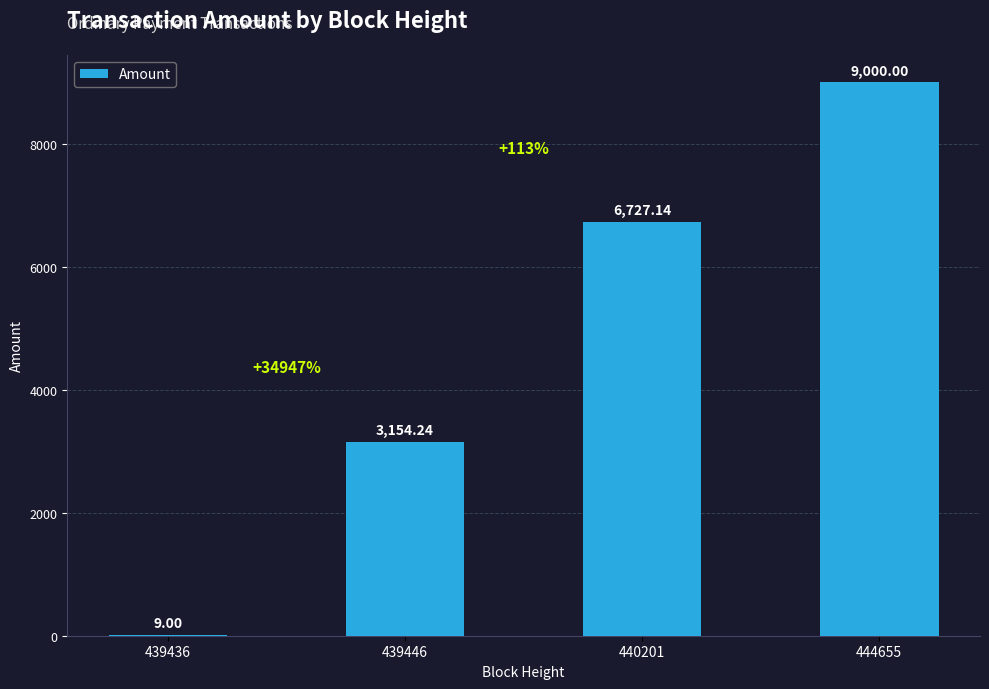

At which category does the chart reach its peak across all series?

444655